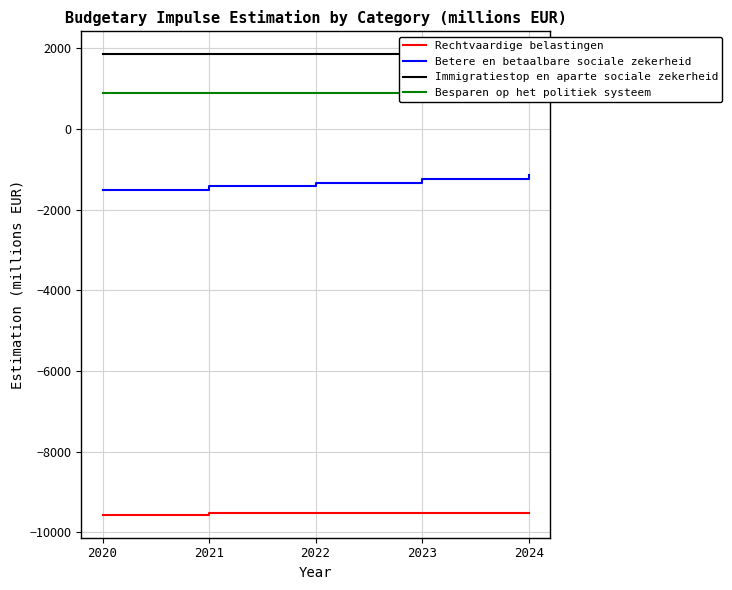

Where is Immigratiestop en aparte sociale zekerheid nearest to the value 1848?

2020